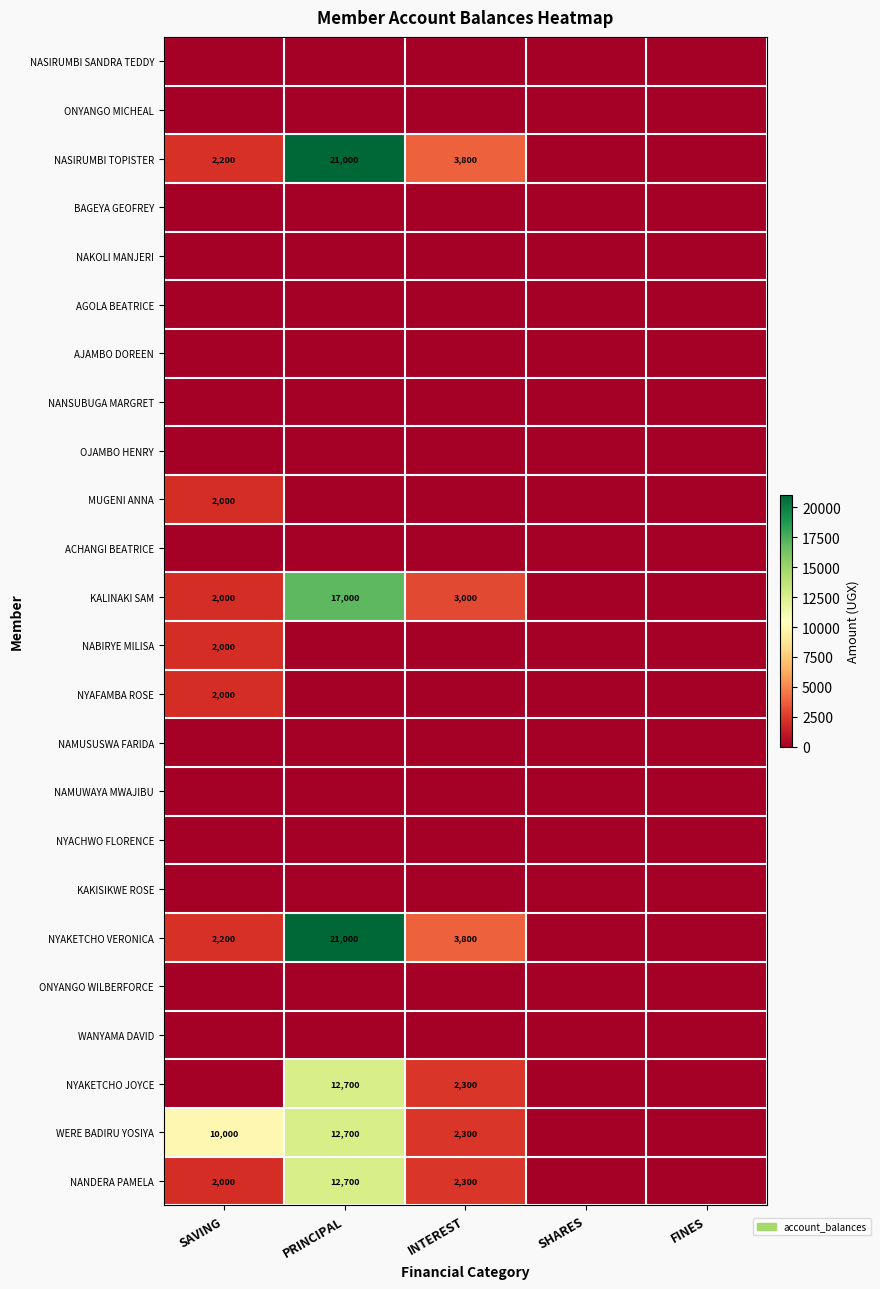

True or false: NANDERA PAMELA has a value of 799 at SAVING.

False